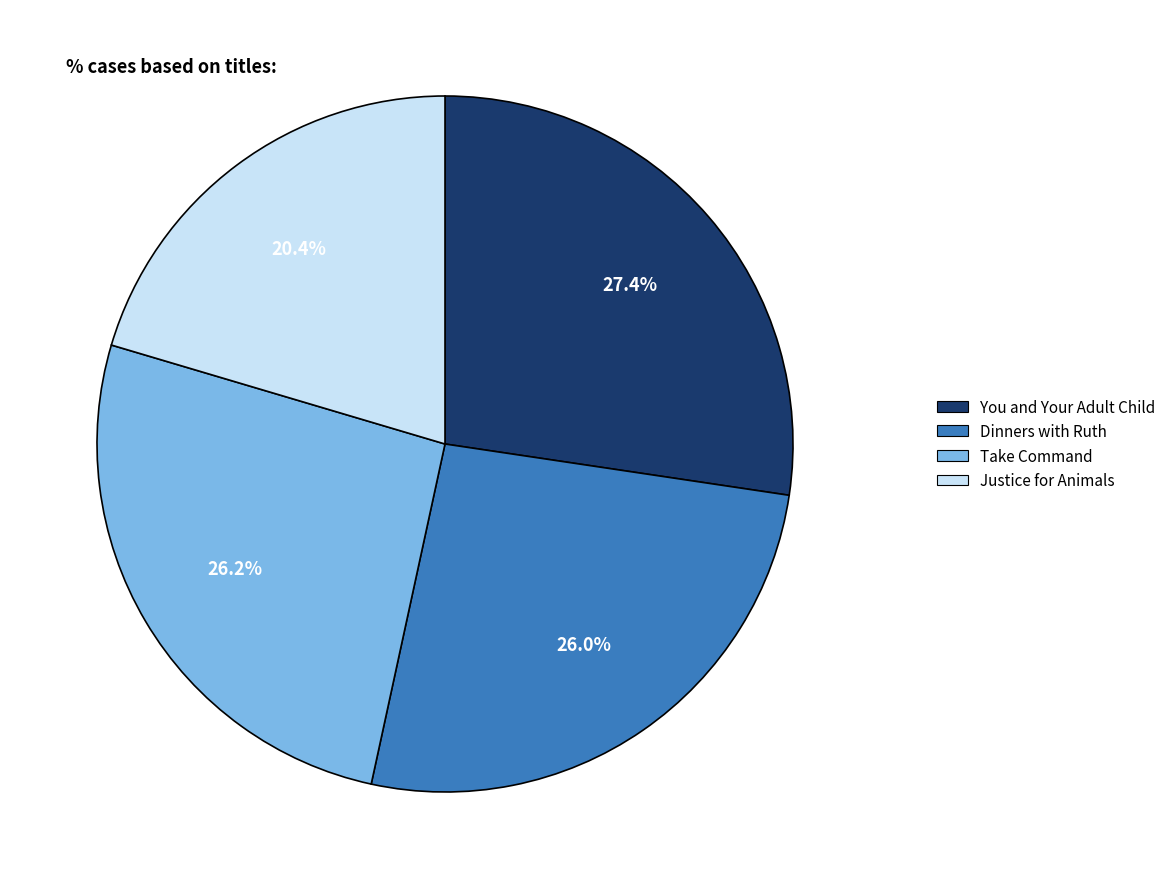

What percentage is NOT represented by Dinners with Ruth?

74.0%